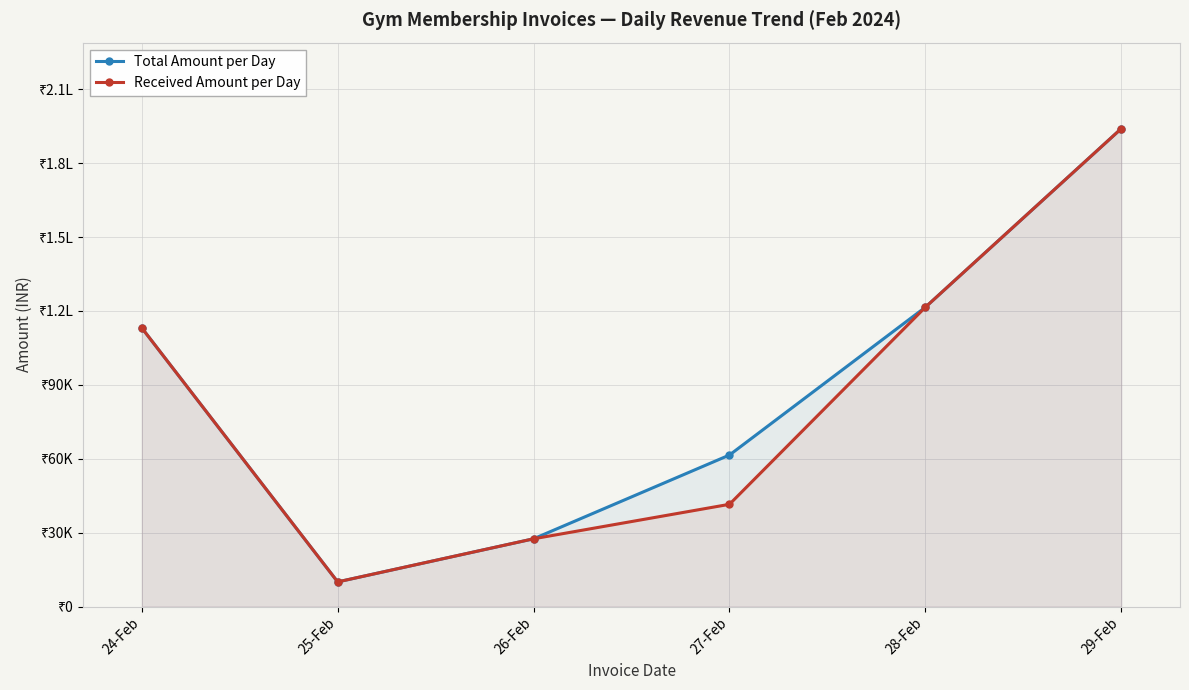

Between 24-Feb and 28-Feb, which series saw the biggest shift?

Total Amount per Day